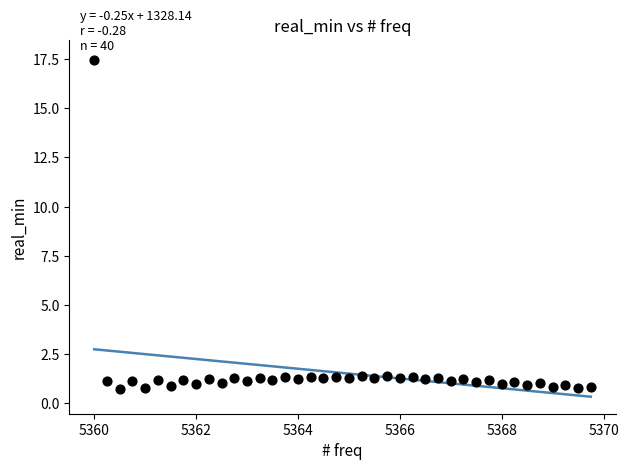

What is the range of X values (max minus min)?

9.8